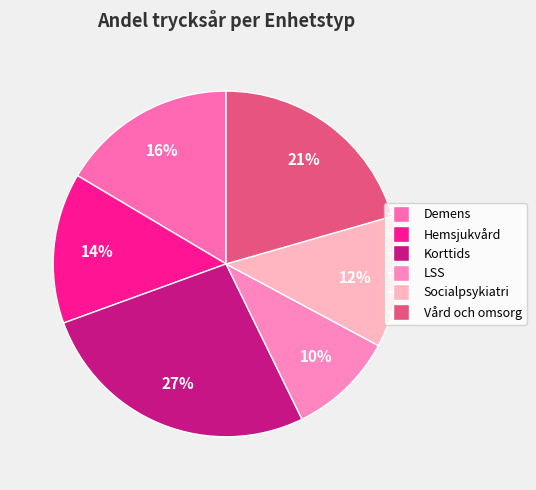

Which category has the smallest portion of the pie?

LSS